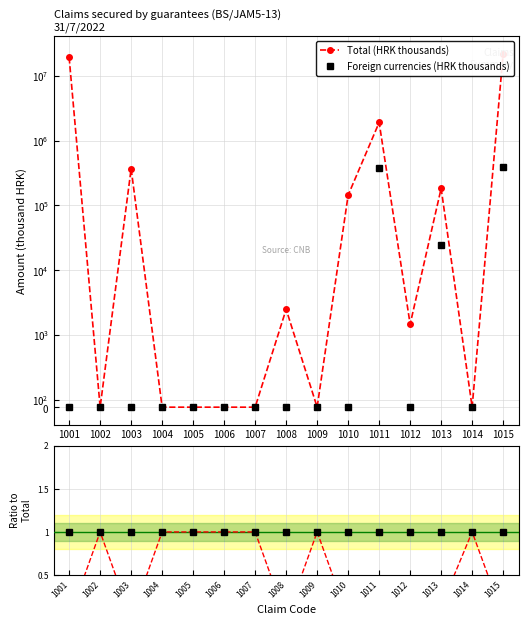

Which series ends up on top after the final intersection of Foreign currencies (HRK thousands) and Foreign / Total?

Foreign currencies (HRK thousands)